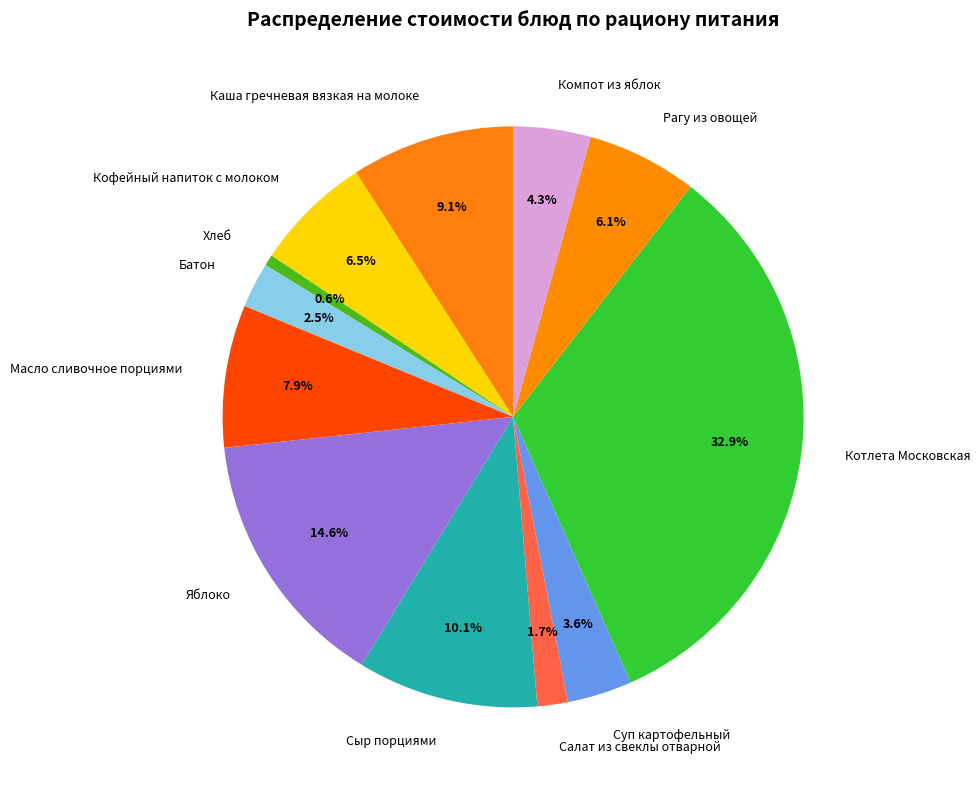

The Масло сливочное порциями slice represents 8% of the pie. True or false?

True